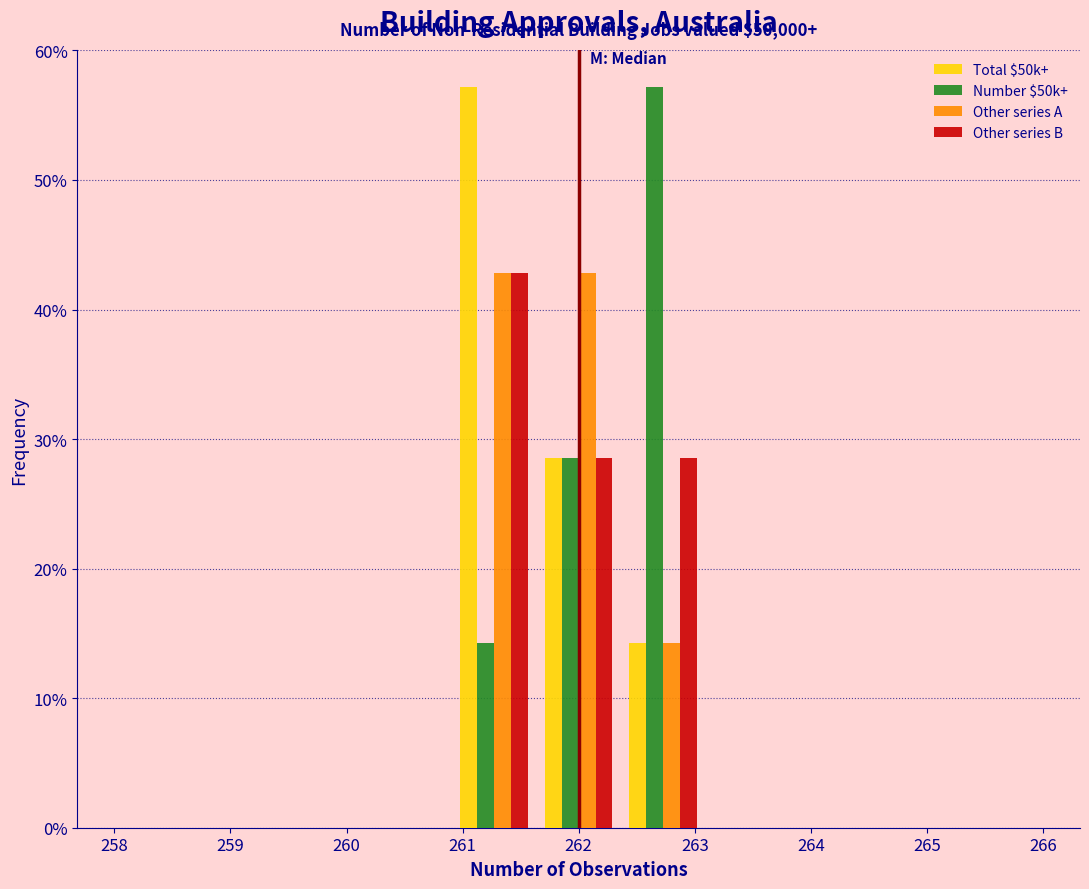

In the Other series B series, which range on the x-axis has the tallest bar?

260.9 to 261.6